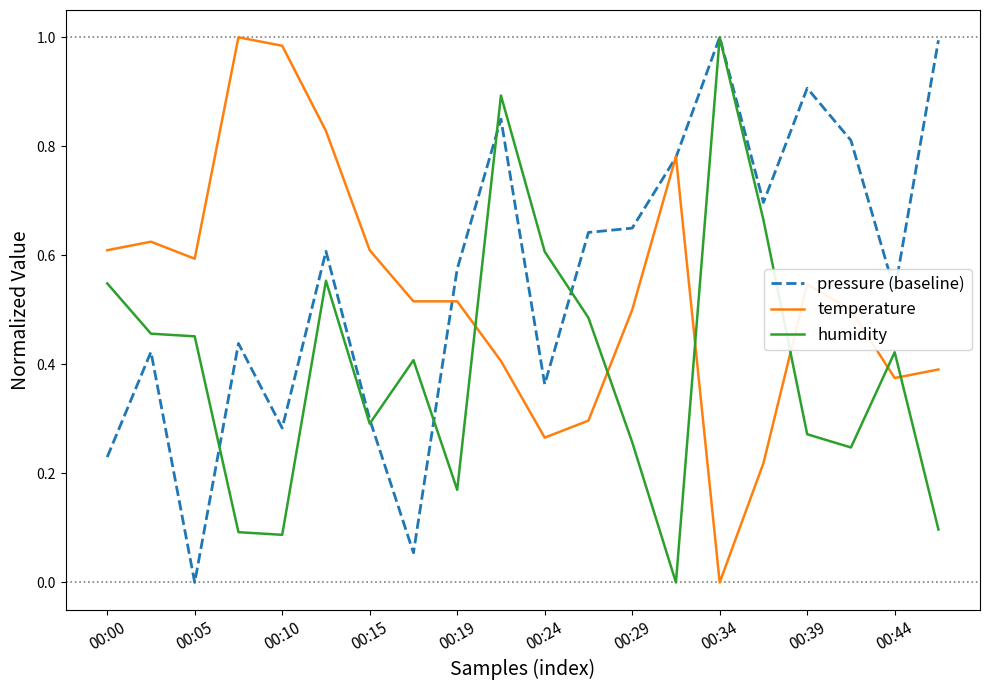

Rank the series by their average value, from lowest to highest.

humidity, temperature, pressure (baseline)